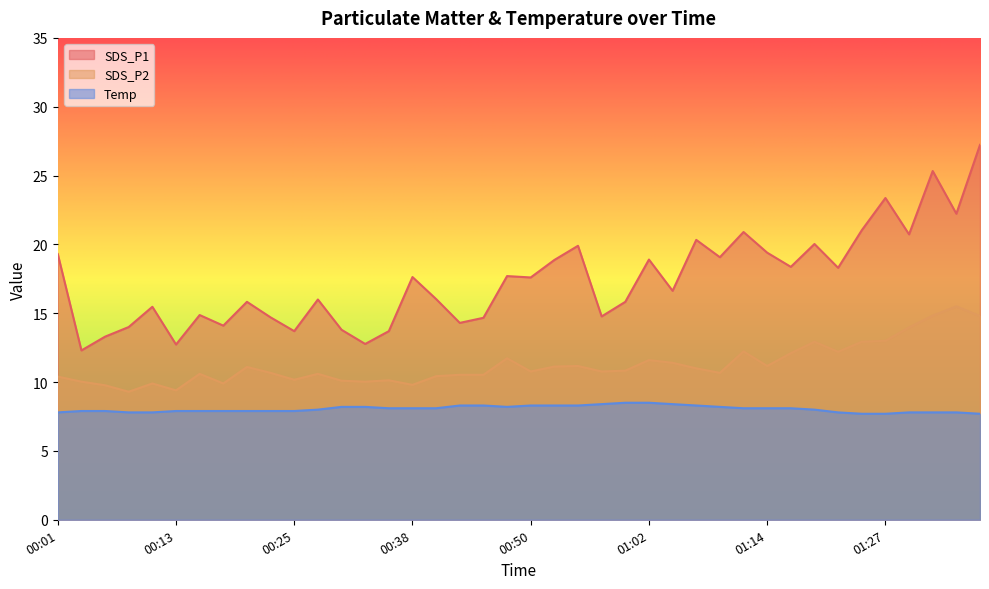

What is the value of the Temp point at the 32nd from the left?

8.1